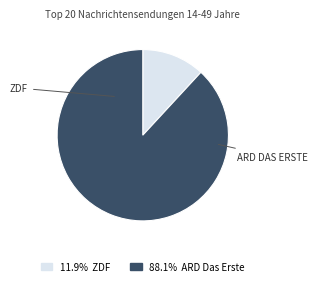

Is there a majority slice in this chart?

Yes